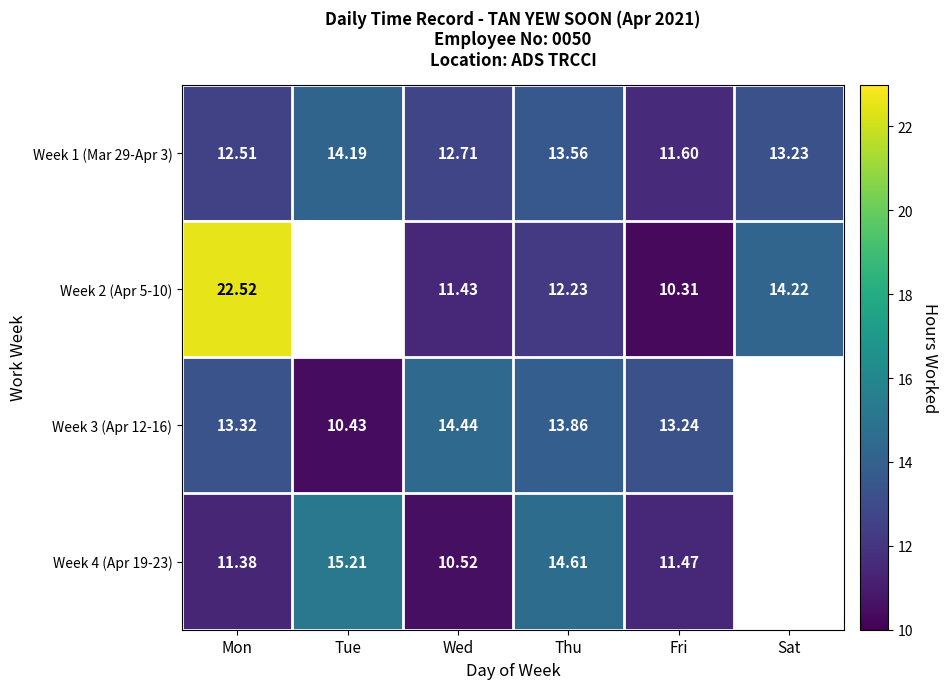

How many distinct data groups are displayed?

4